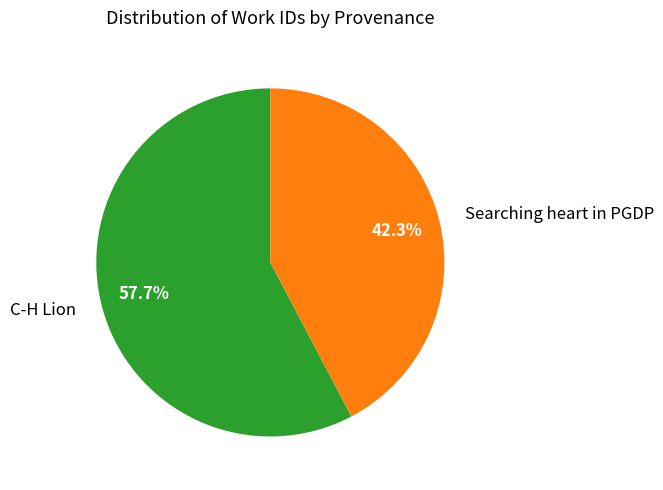

Which category has the smallest portion of the pie?

Searching heart in PGDP